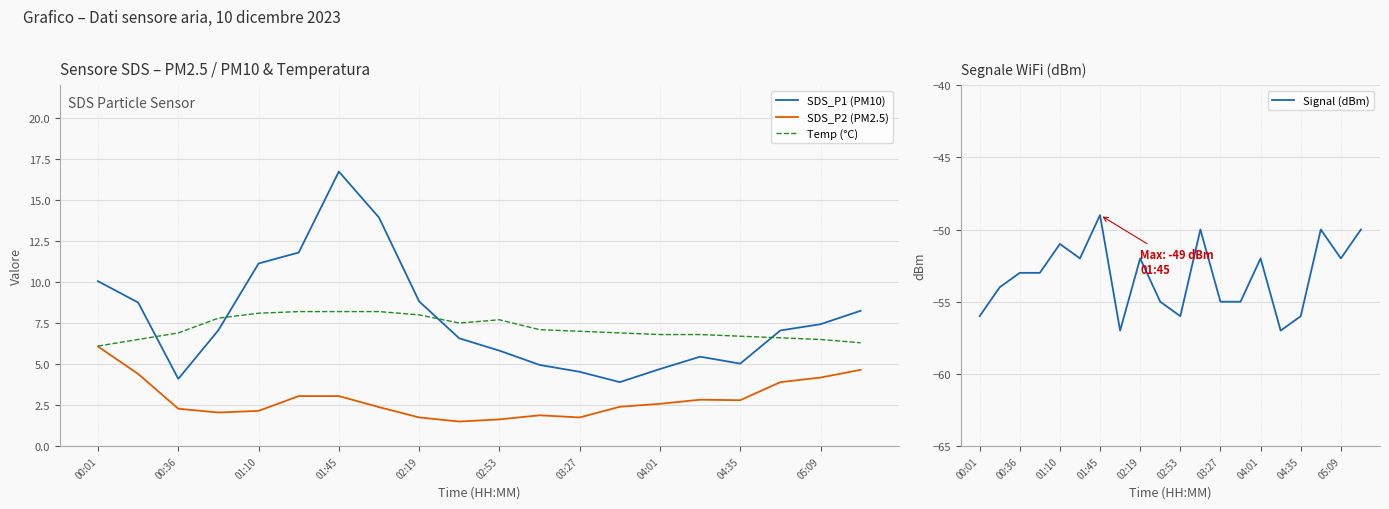

True or false: Temp (°C) and SDS_P2 (PM2.5) intersect in this chart.

False